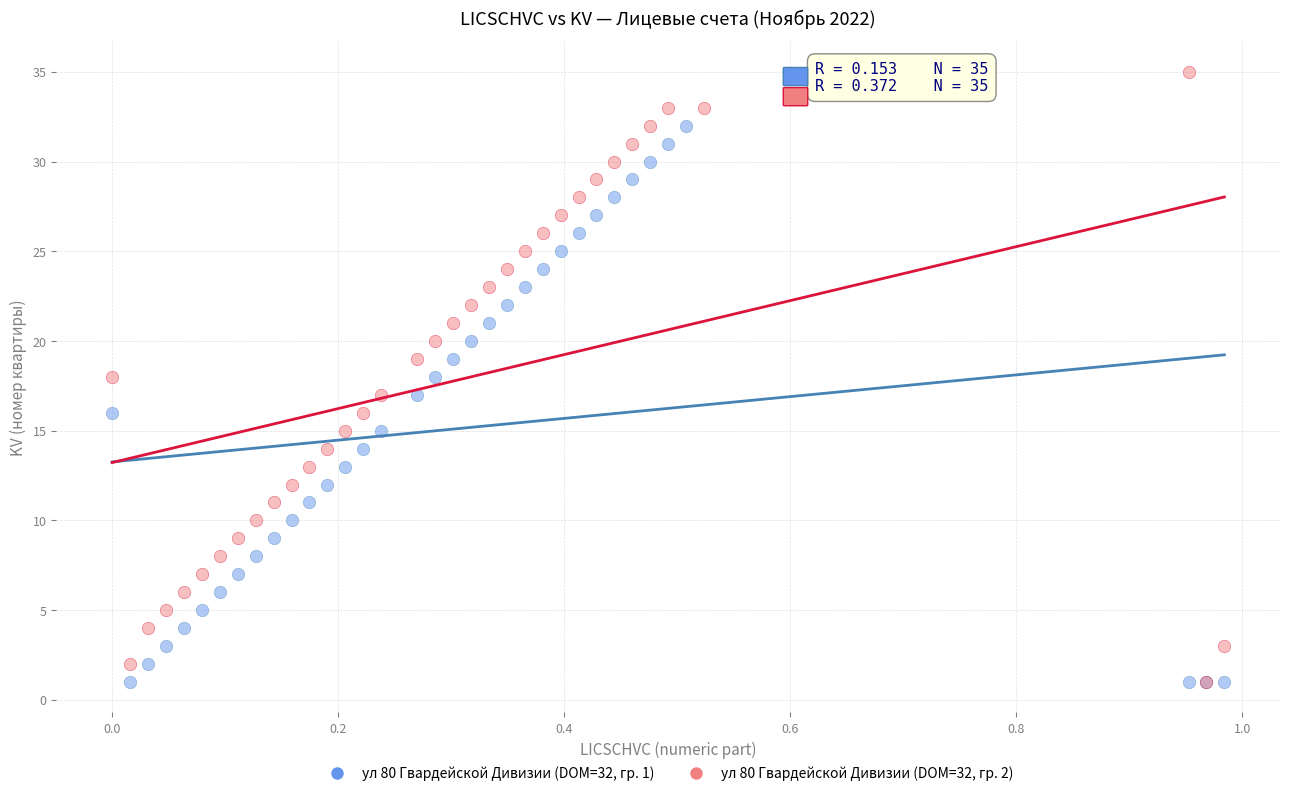

Which series has the widest spread of Y values?

ул 80 Гвардейской Дивизии (DOM=32, гр. 2)